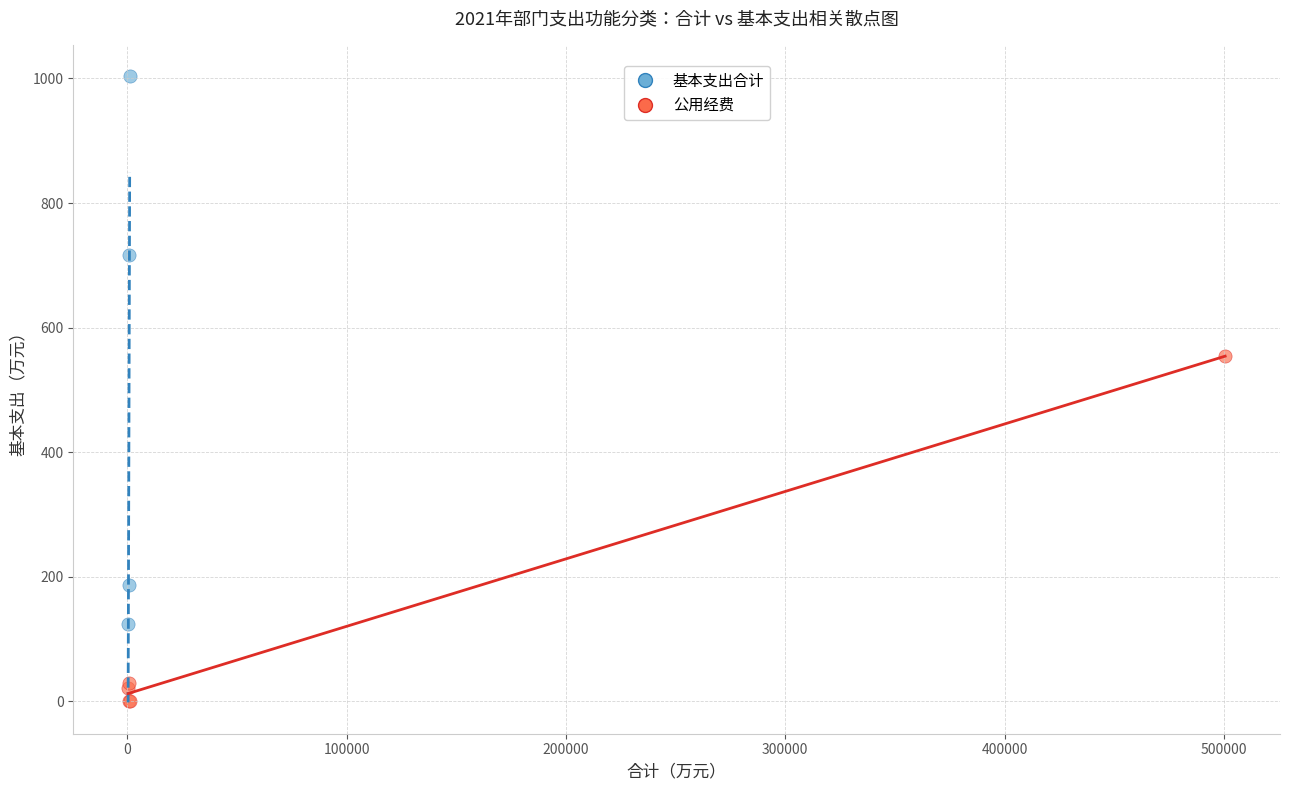

Which series has the largest Y range (max minus min)?

基本支出合计